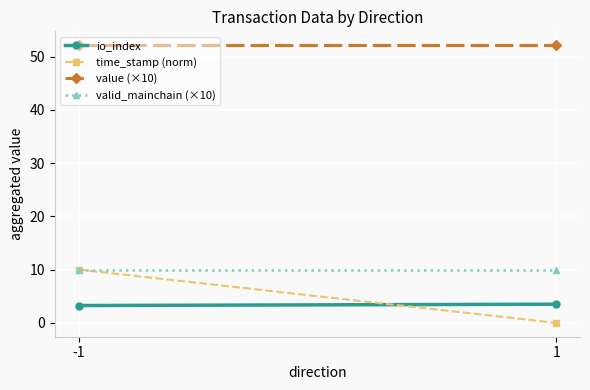

What is the total value across all series at -1?

75.4